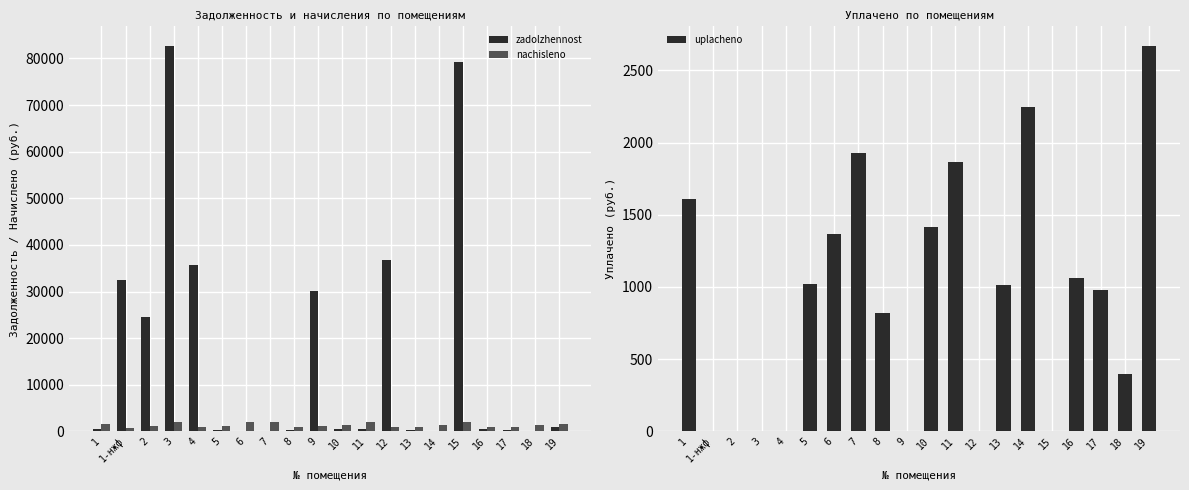

Are the bars horizontal?

No